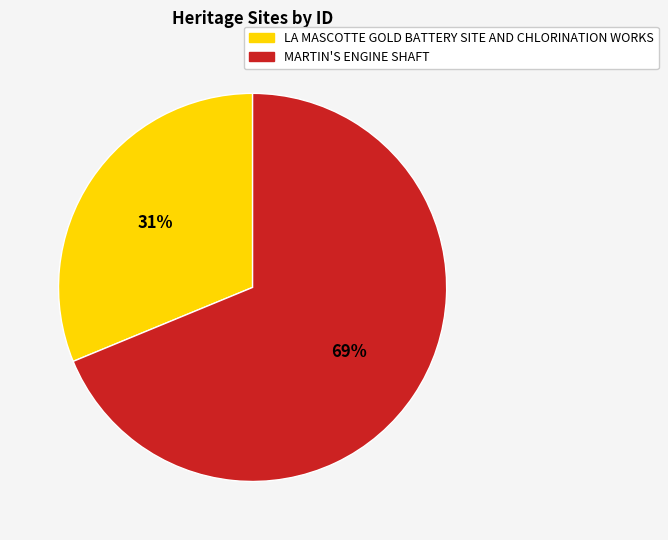

Is it true that MARTIN'S ENGINE SHAFT is 75% of the pie?

False